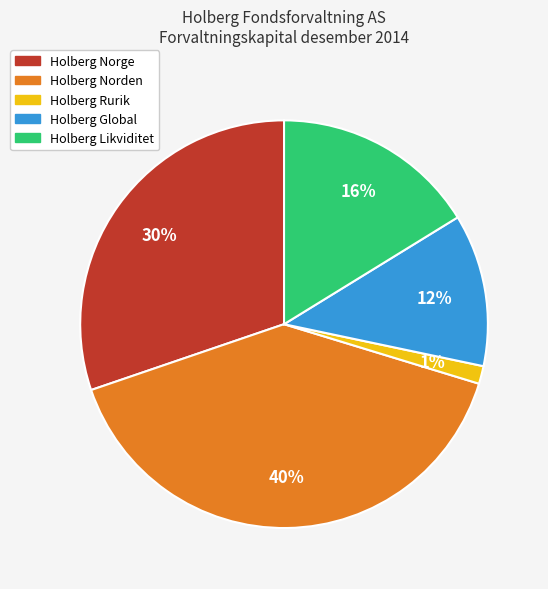

Is there any slice that represents more than half of the pie?

No